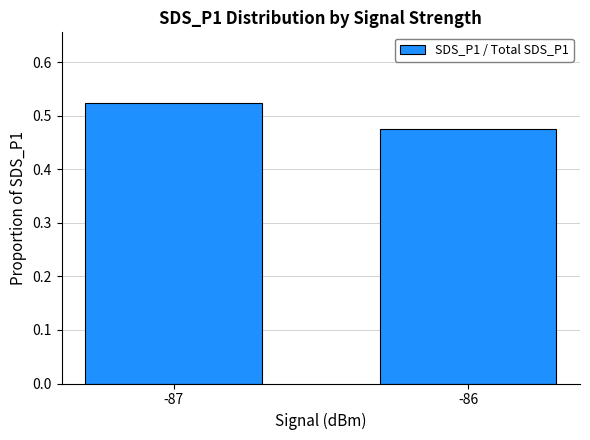

What is the sum of the values at -87 and -86?

1.0